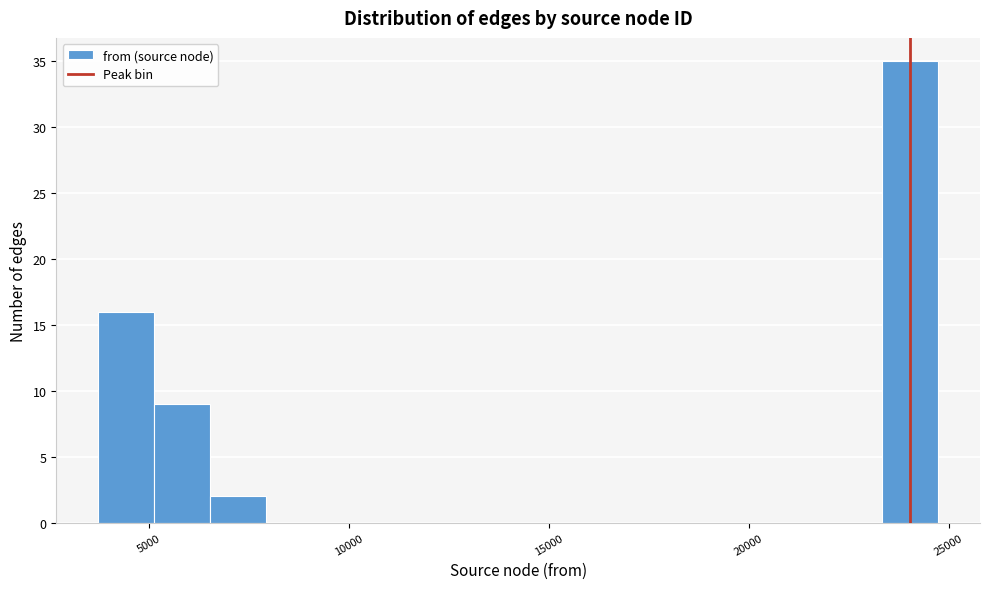

Read against the x-axis, roughly where is the centre of the tallest bar?

24000